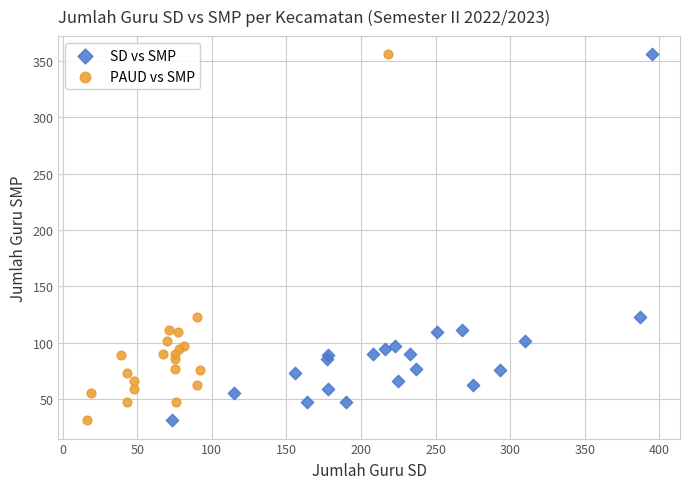

What are all the series names shown in the legend?

SD vs SMP, PAUD vs SMP